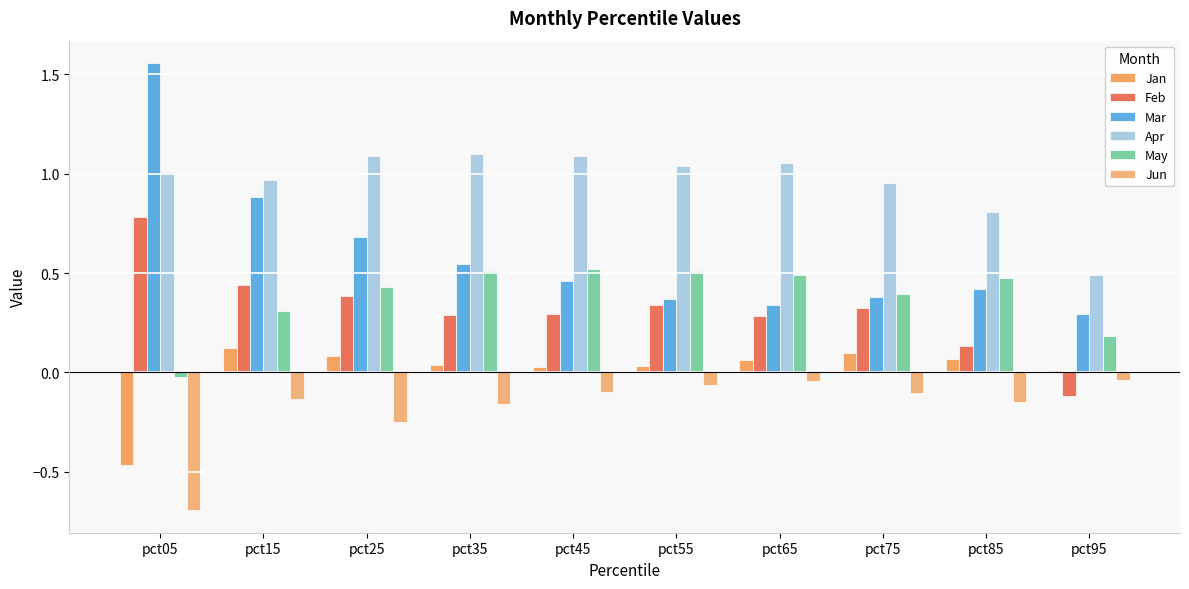

The value of May at pct75 is 0.4. True or false?

True